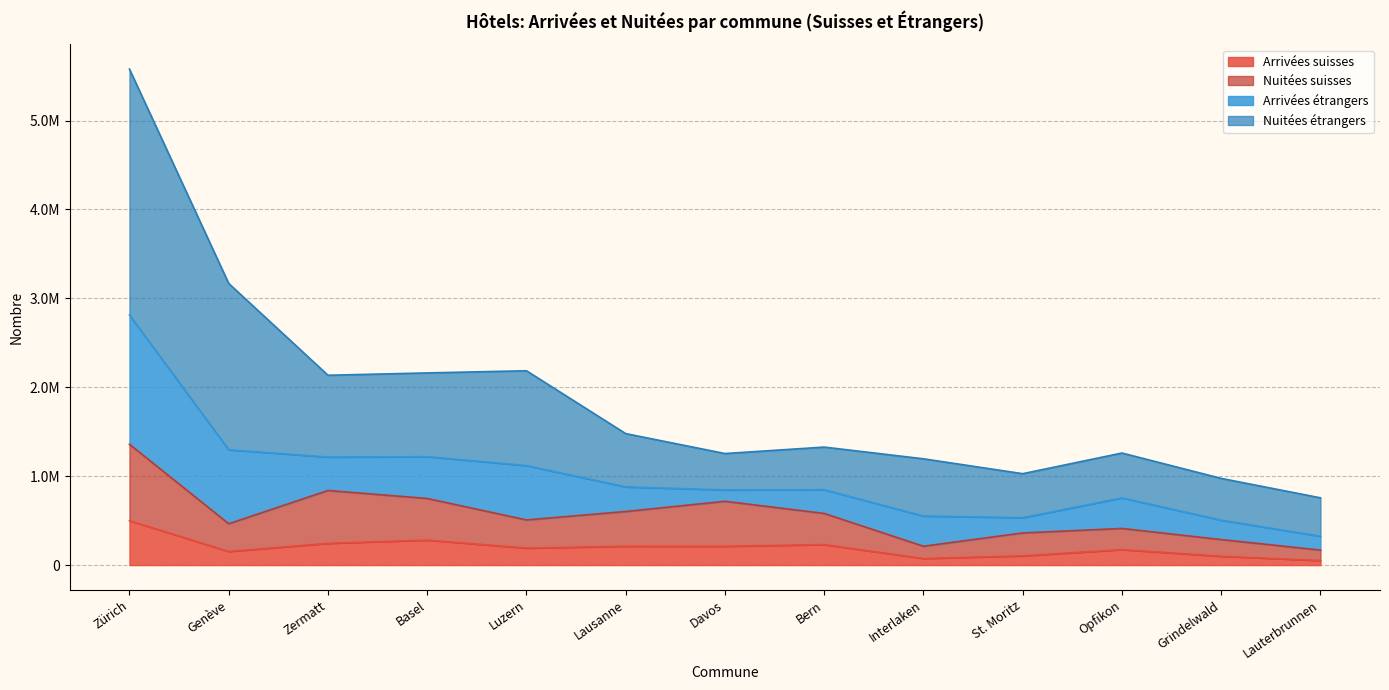

What are all the series names shown in the legend?

Arrivées suisses, Nuitées suisses, Arrivées étrangers, Nuitées étrangers